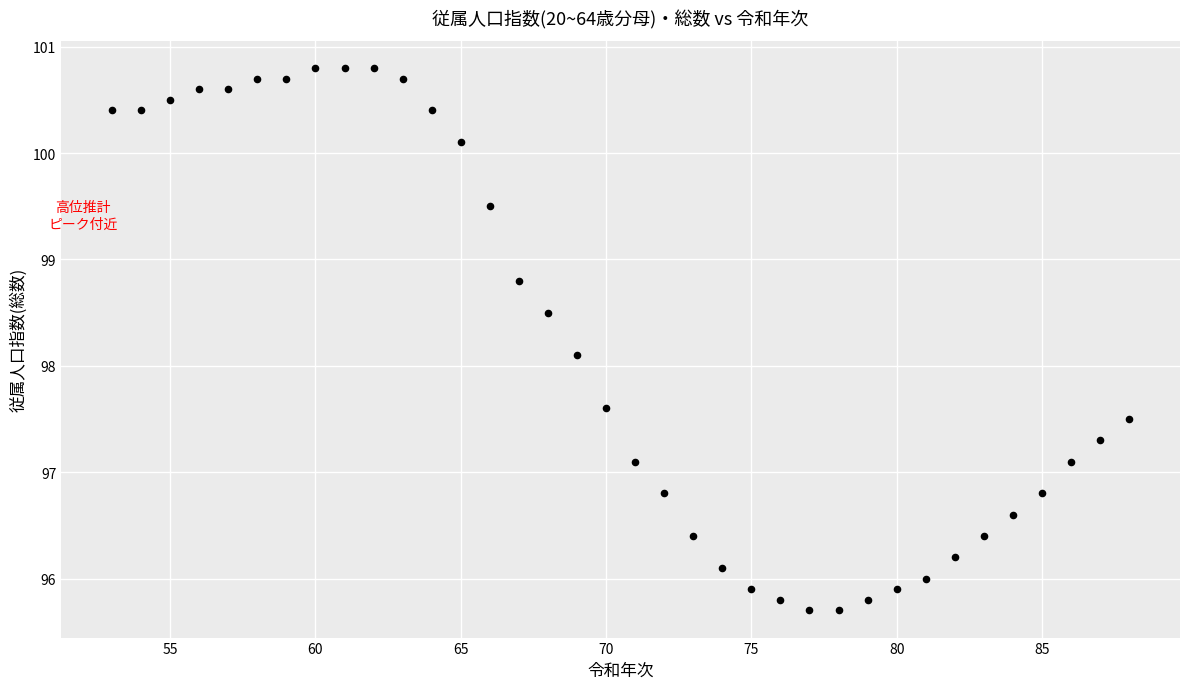

What Y value in the scatter plot is closest to 98?

98.1